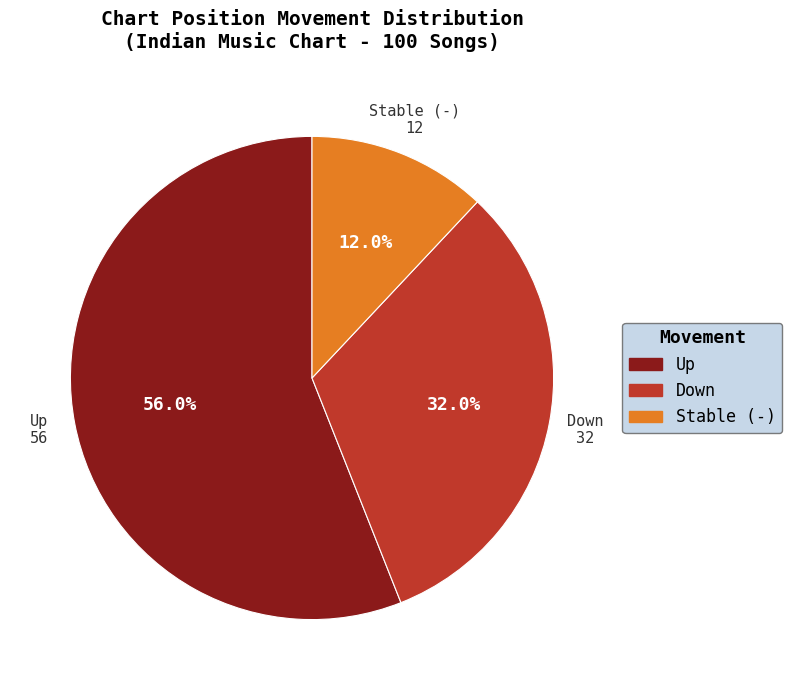

Is there any slice that represents more than half of the pie?

Yes